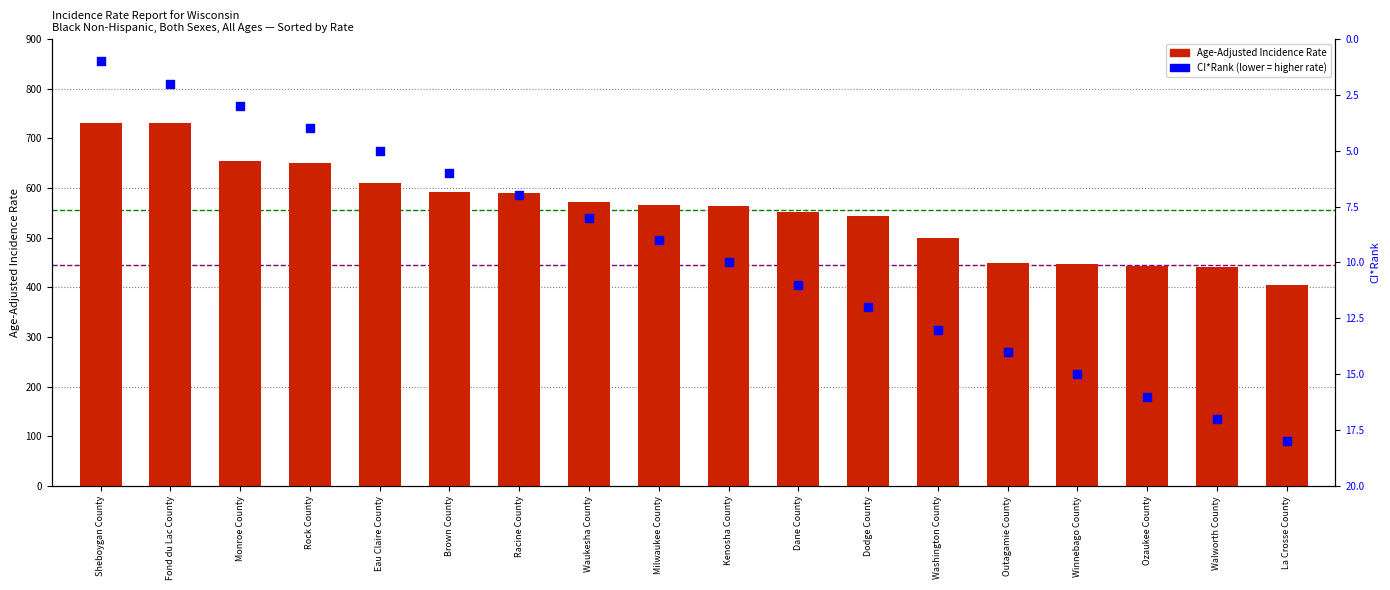

What are all the series names shown in the legend?

Age-Adjusted Incidence Rate, CI*Rank